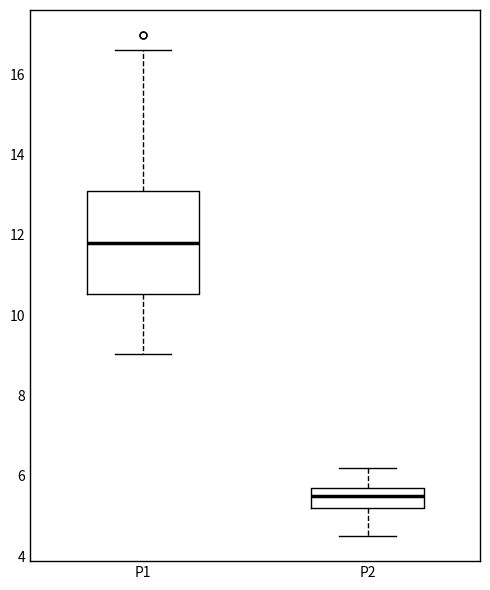

Where does the lower whisker of the box for P1 end on the y-axis? The values are not printed on the chart, so give them approximately, as read against the axis.

9.0